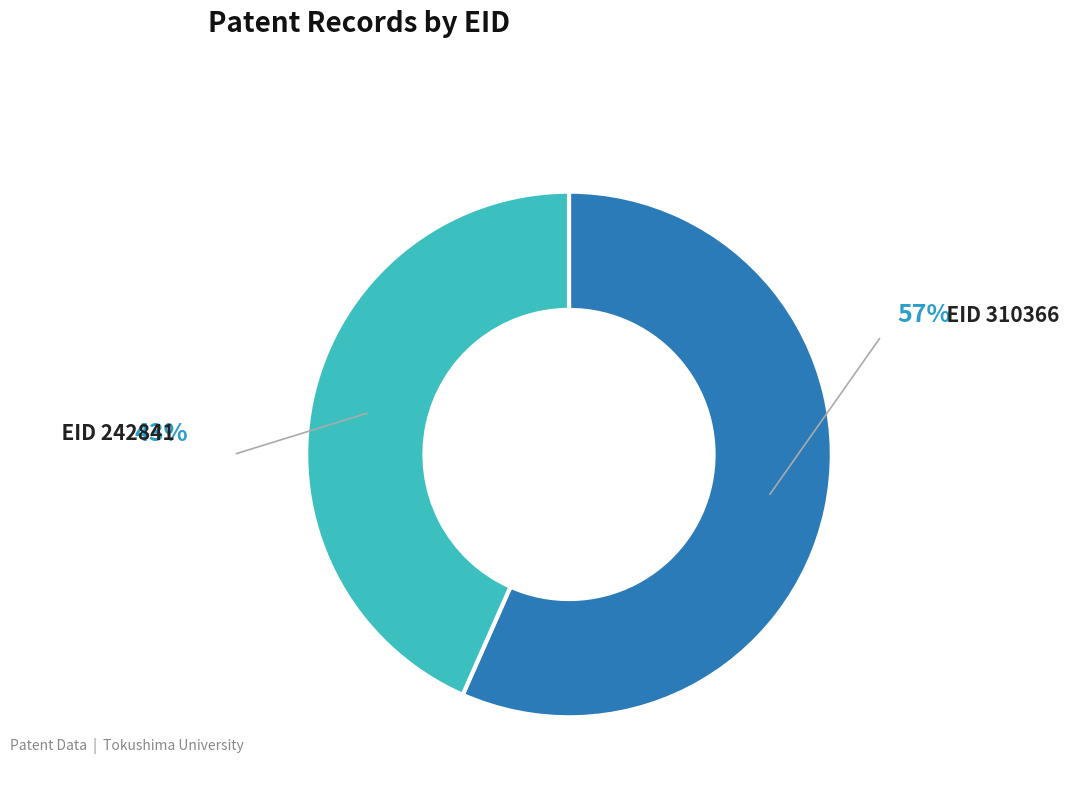

Is there a majority slice in this chart?

Yes